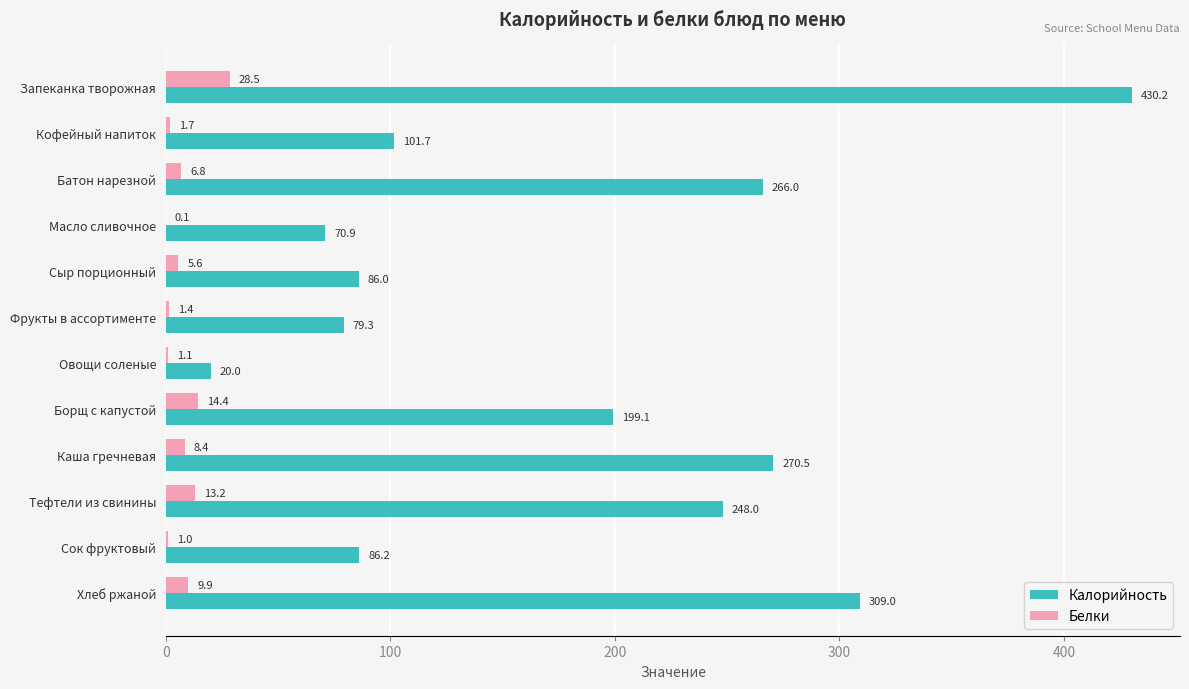

Between Овощи соленые and Тефтели из свинины, which series saw the biggest shift?

Калорийность